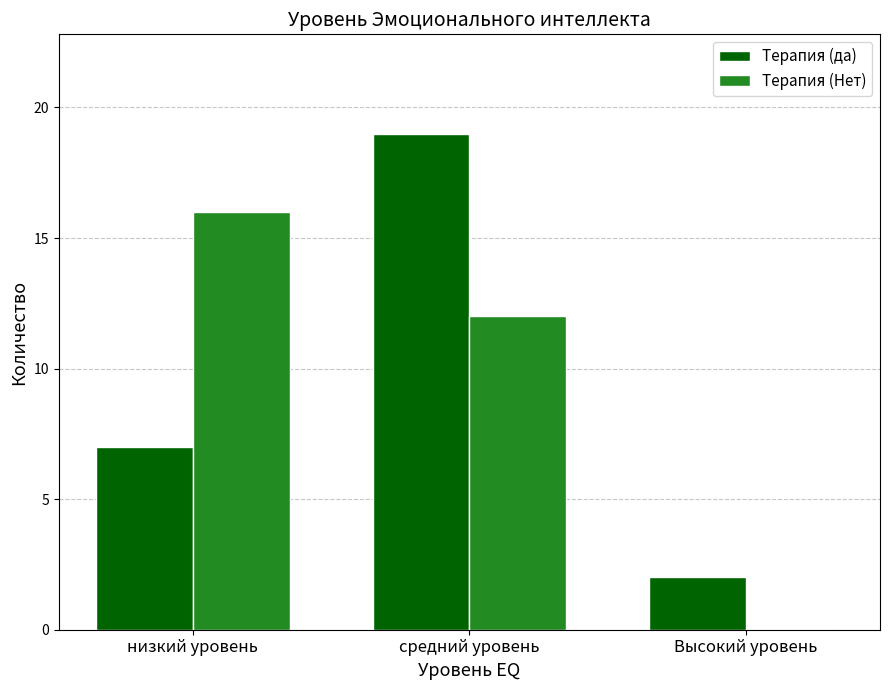

Which category has the highest value in the Терапия (да) series?

средний уровень